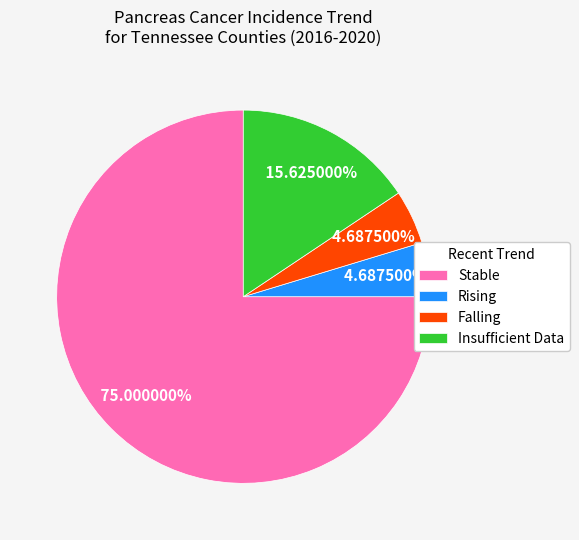

Does any single category account for the majority?

Yes